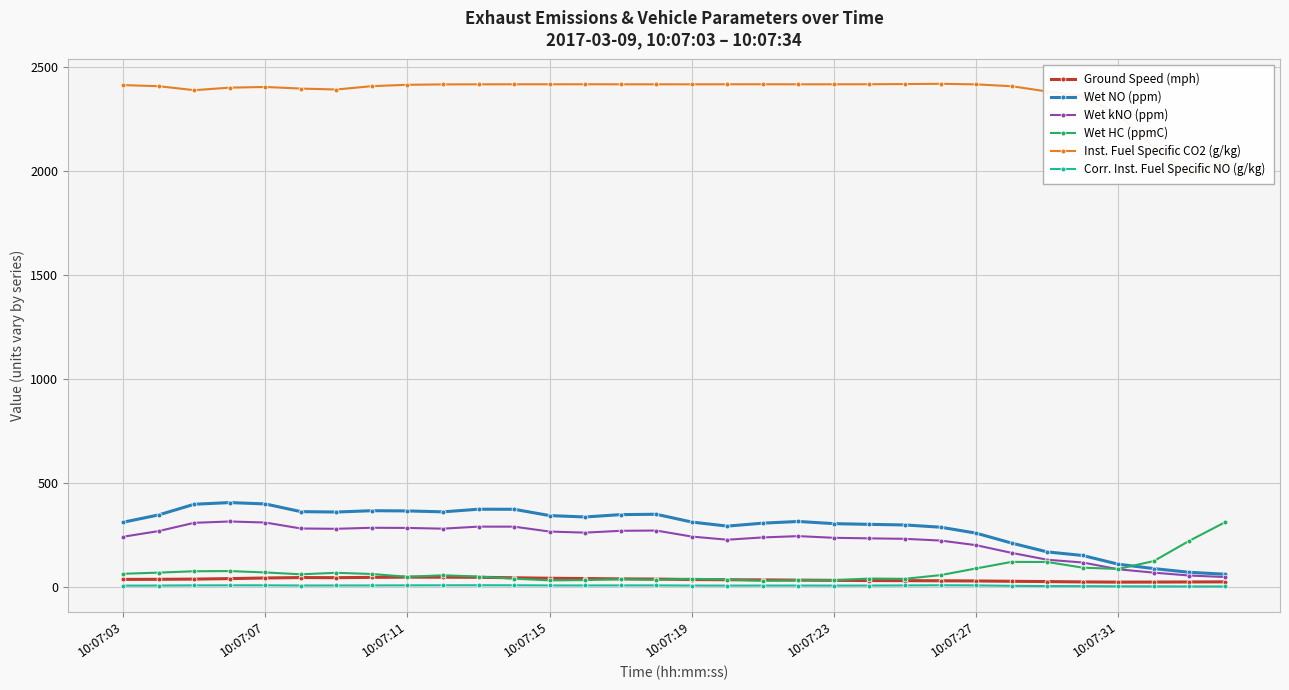

Is it true that Ground Speed (mph) equals 29.0 at 22?

True